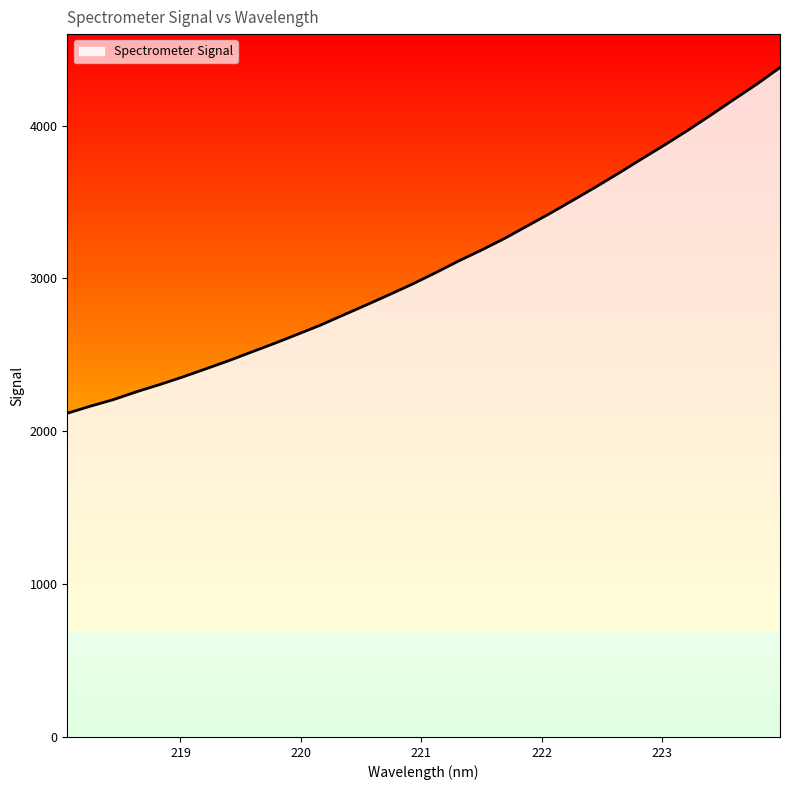

What is the difference between the maximum and minimum values?

2261.8